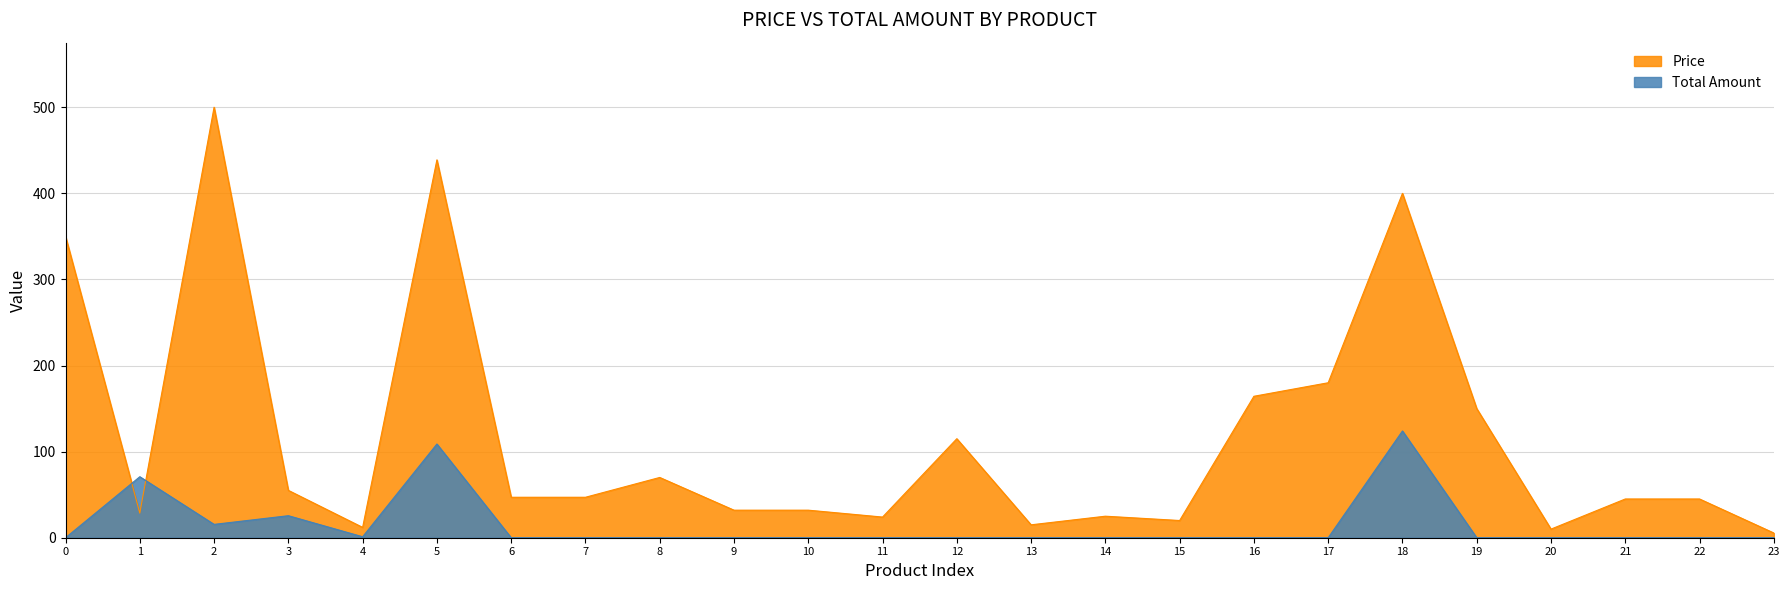

True or false: Price has a value of 45.0 at 22.

True